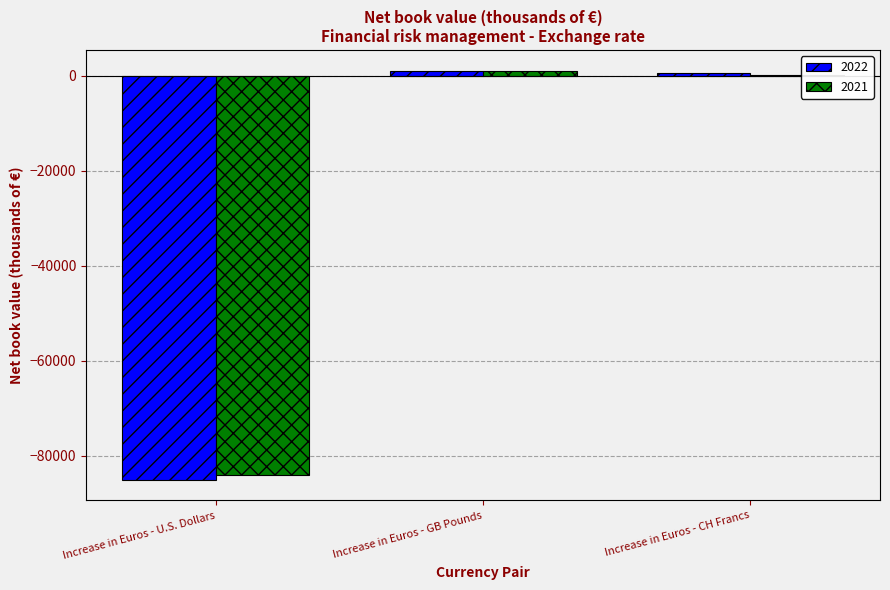

What is the total value across all series at Increase in Euros - U.S. Dollars?

-169136